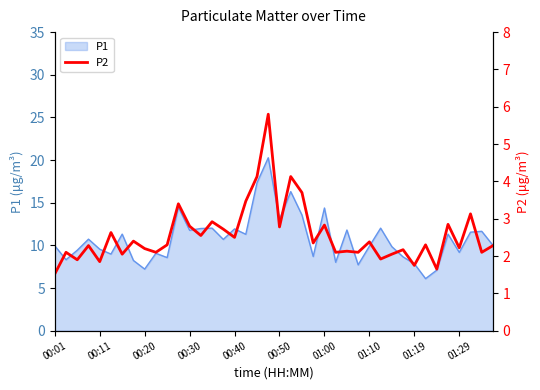

What is the maximum value for P1?

20.3